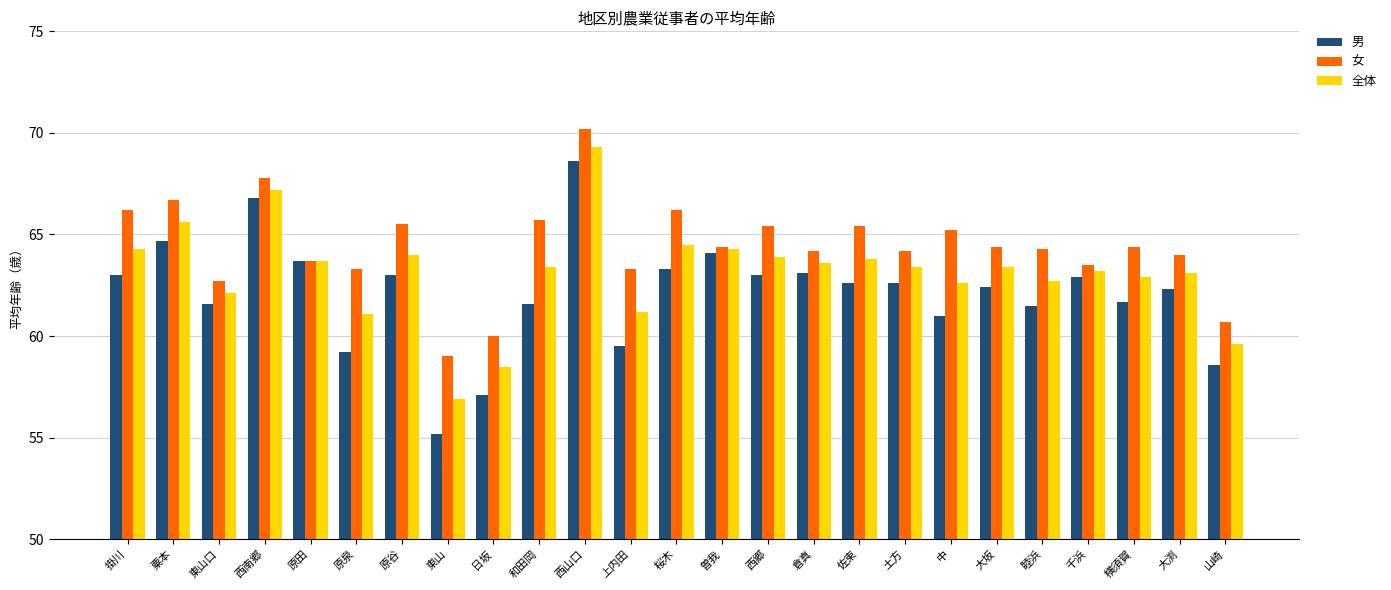

What is the value of the 全体 bar at the 18th from the left?

63.4